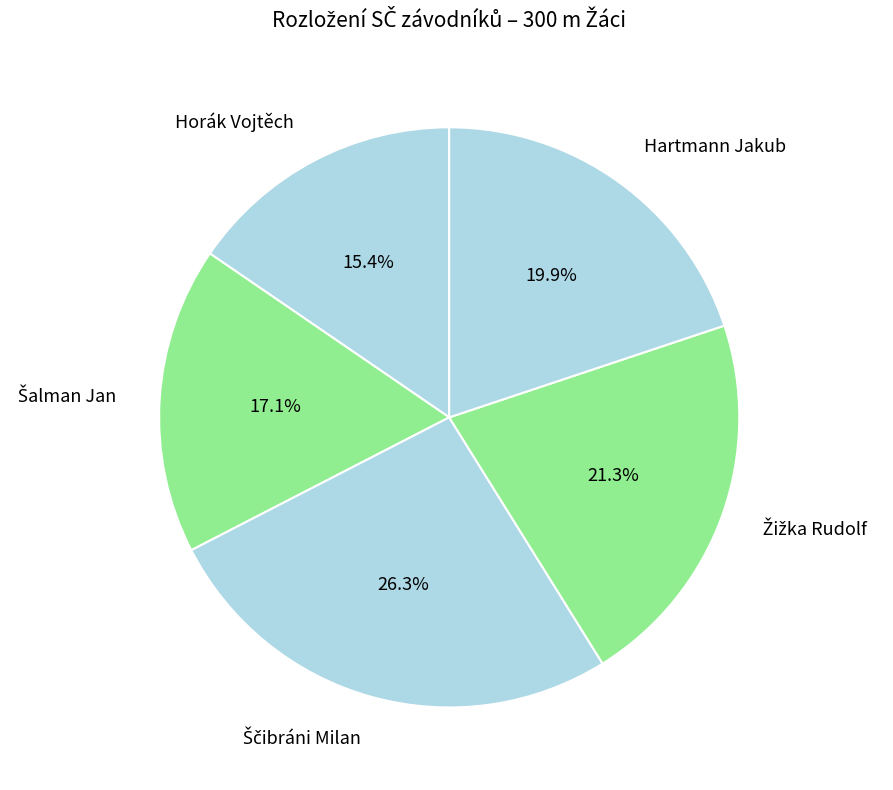

Is there any slice that represents more than half of the pie?

No